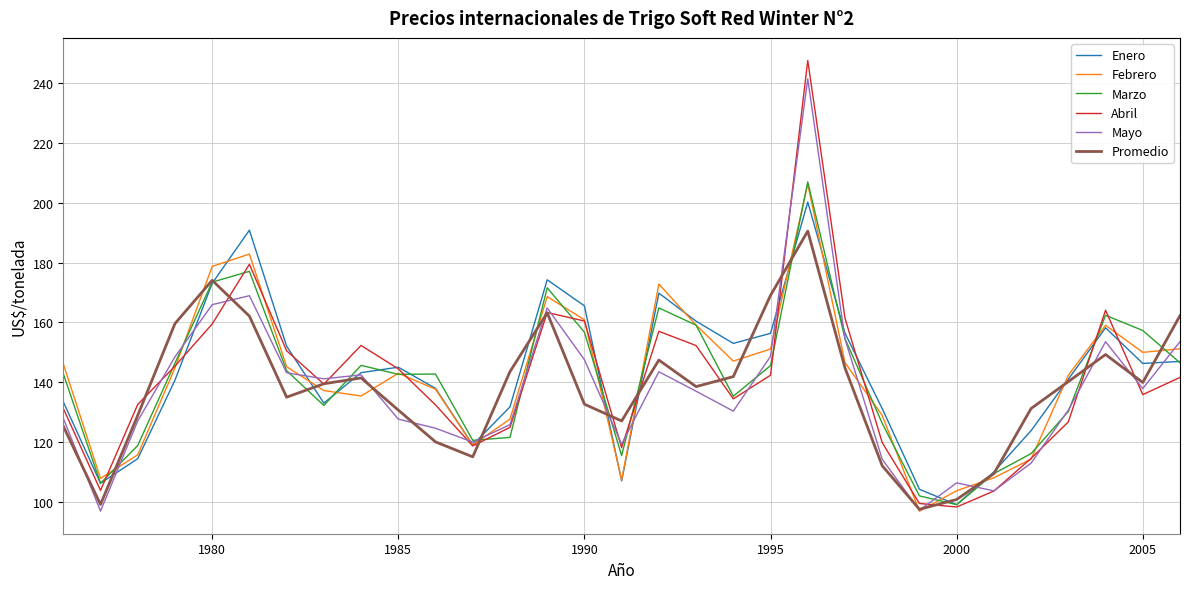

What is the maximum value for Abril?

247.5